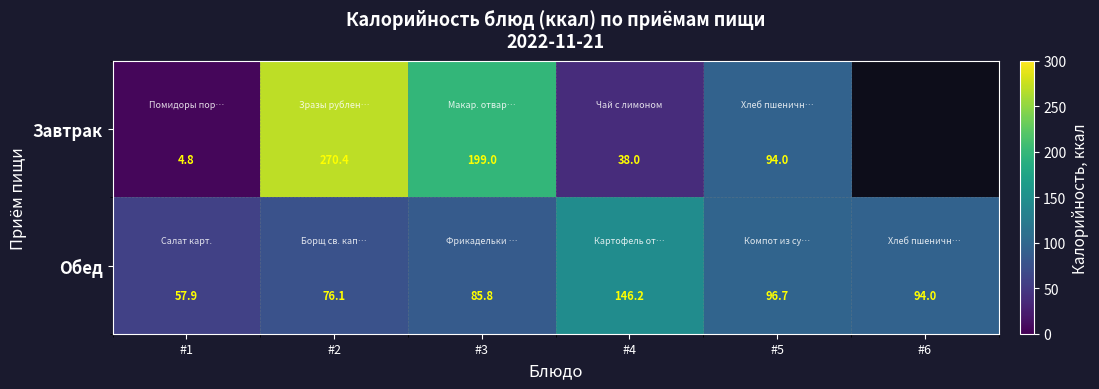

What is the total value across all series at #5?

190.7